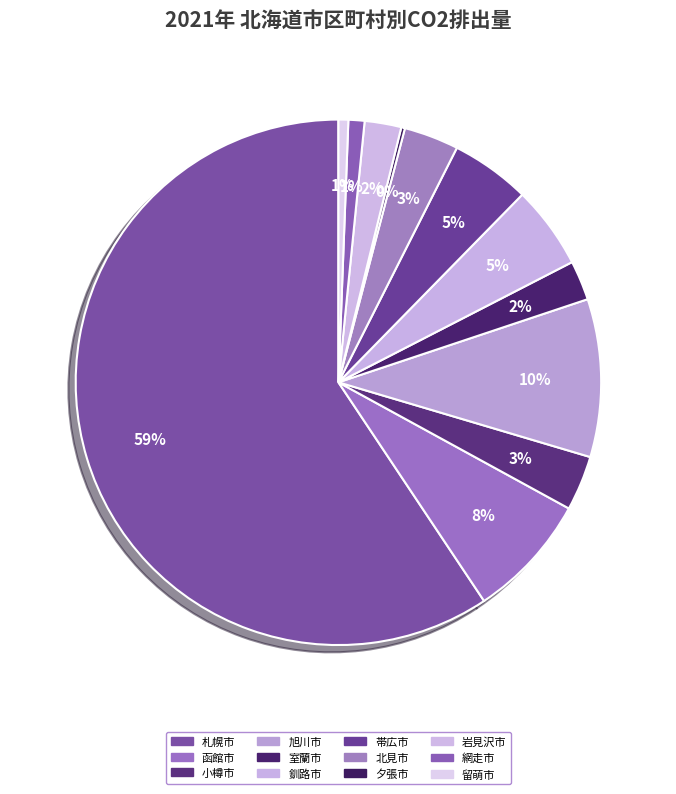

Rank the categories by value from highest to lowest.

札幌市, 旭川市, 函館市, 釧路市, 帯広市, 小樽市, 北見市, 室蘭市, 岩見沢市, 網走市, 留萌市, 夕張市